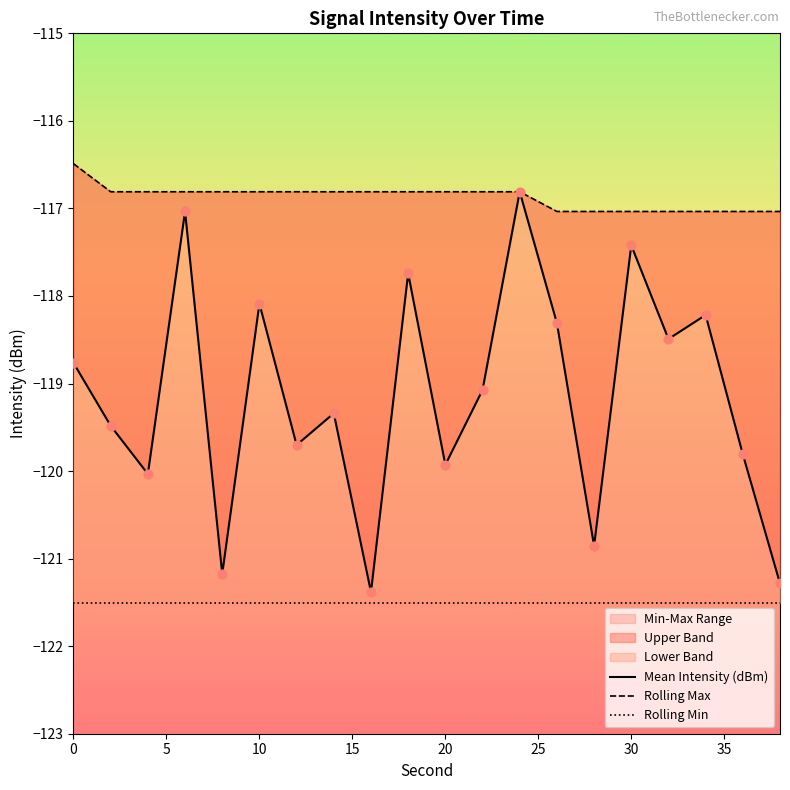

Which series has the largest total across all categories?

Rolling Max